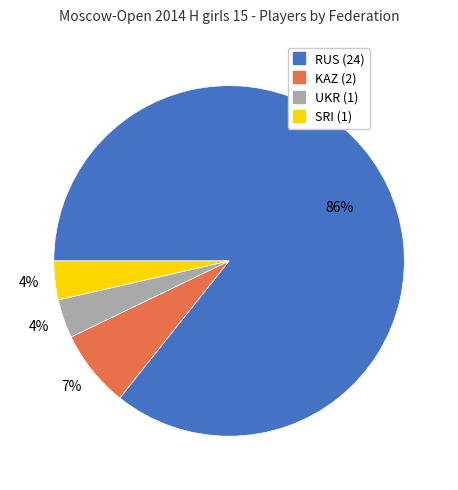

Which has a higher value, KAZ or SRI?

KAZ